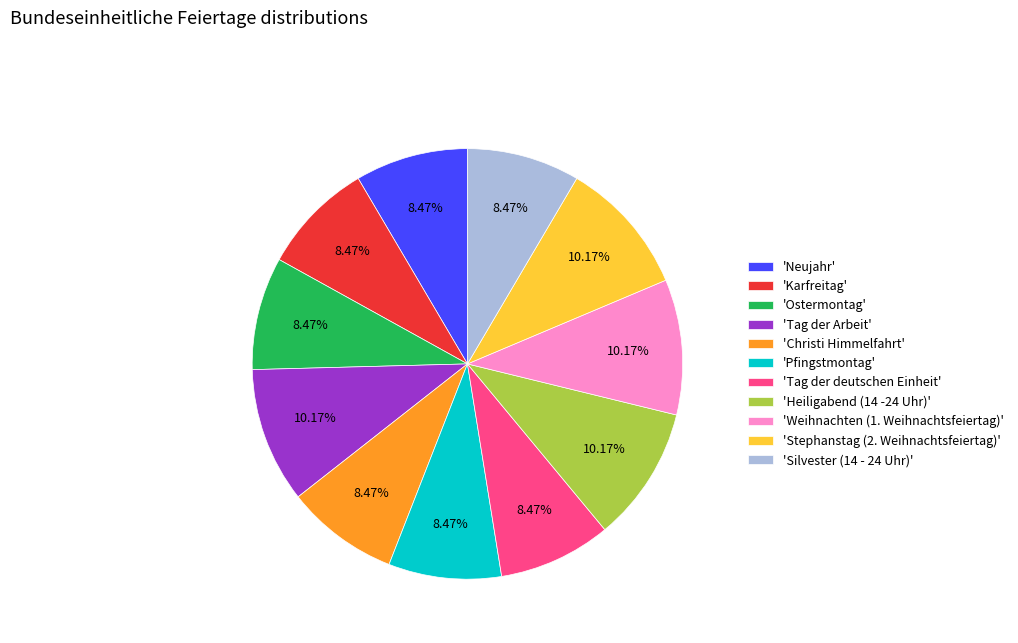

Combined, do 'Tag der Arbeit' and 'Christi Himmelfahrt' account for over 50%?

No